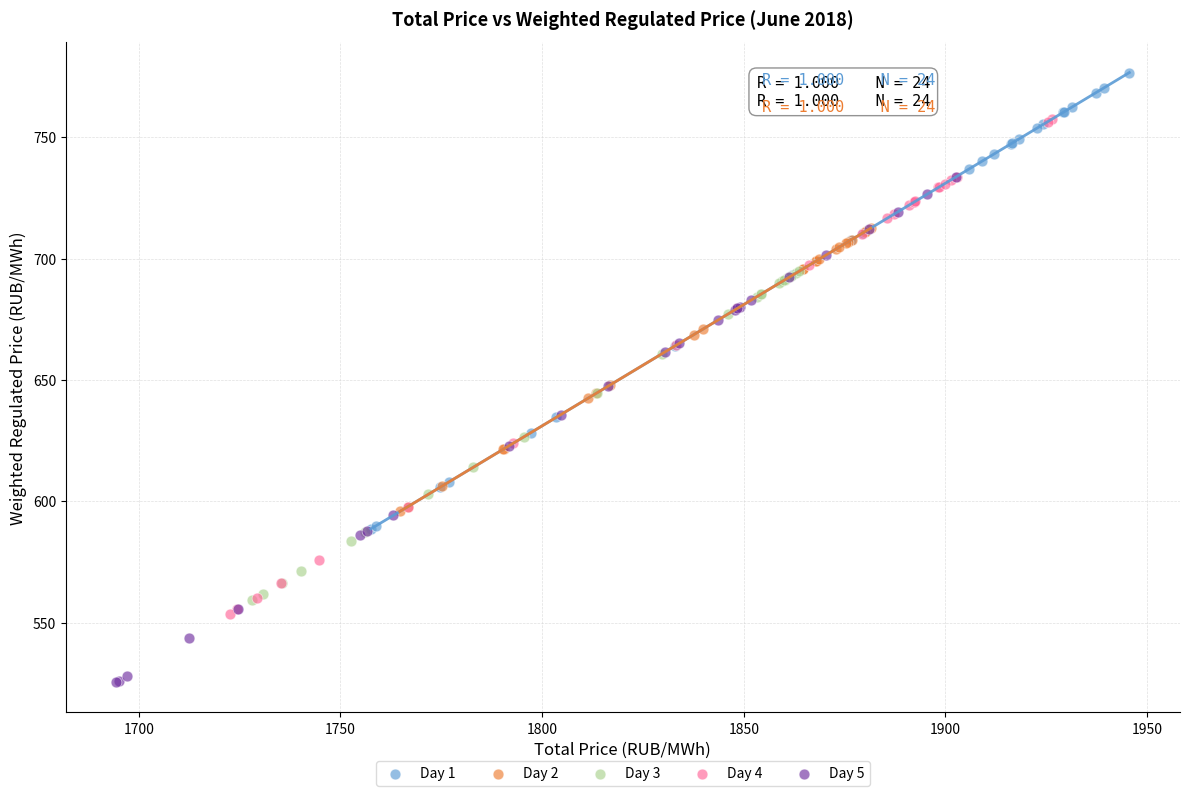

Which series contains the highest Y value?

Day 1